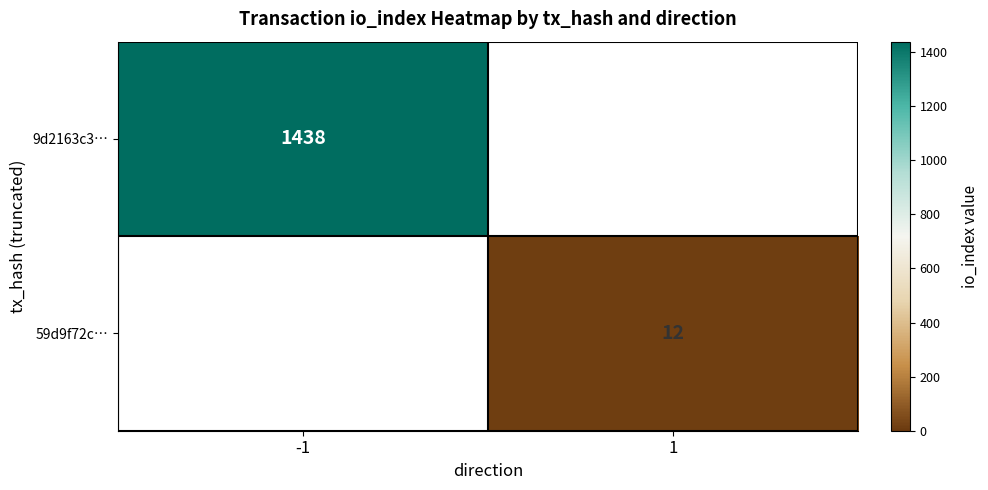

The value of 59d9f72c… at 1 is 12. True or false?

True